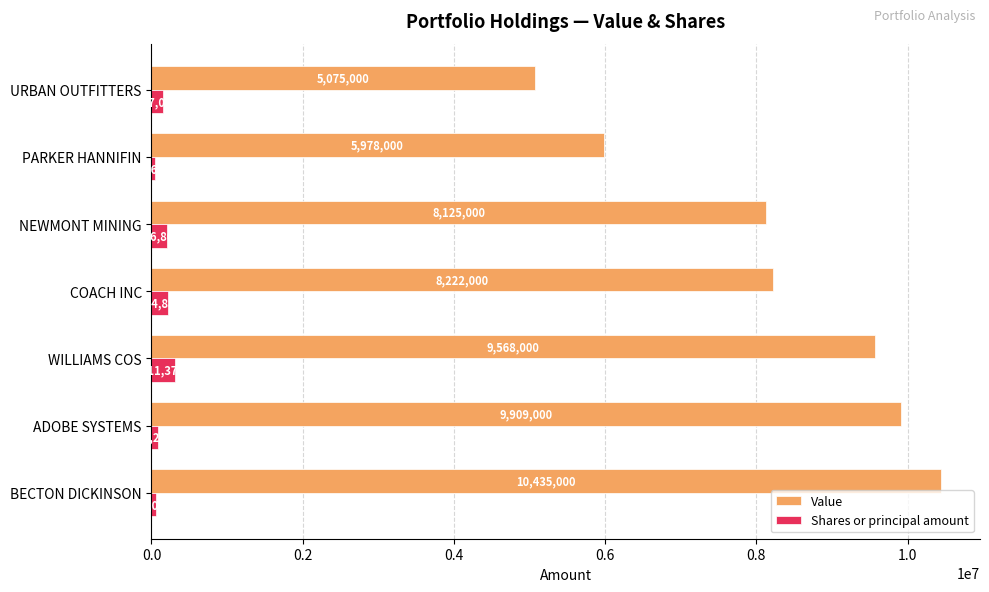

What is the total value across all series at WILLIAMS COS?

9879370